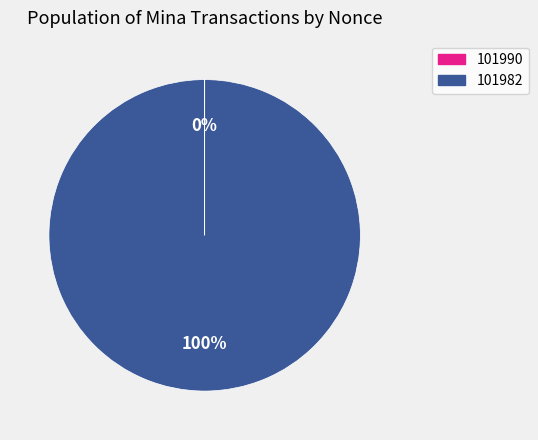

The 101982 slice represents 100% of the pie. True or false?

True